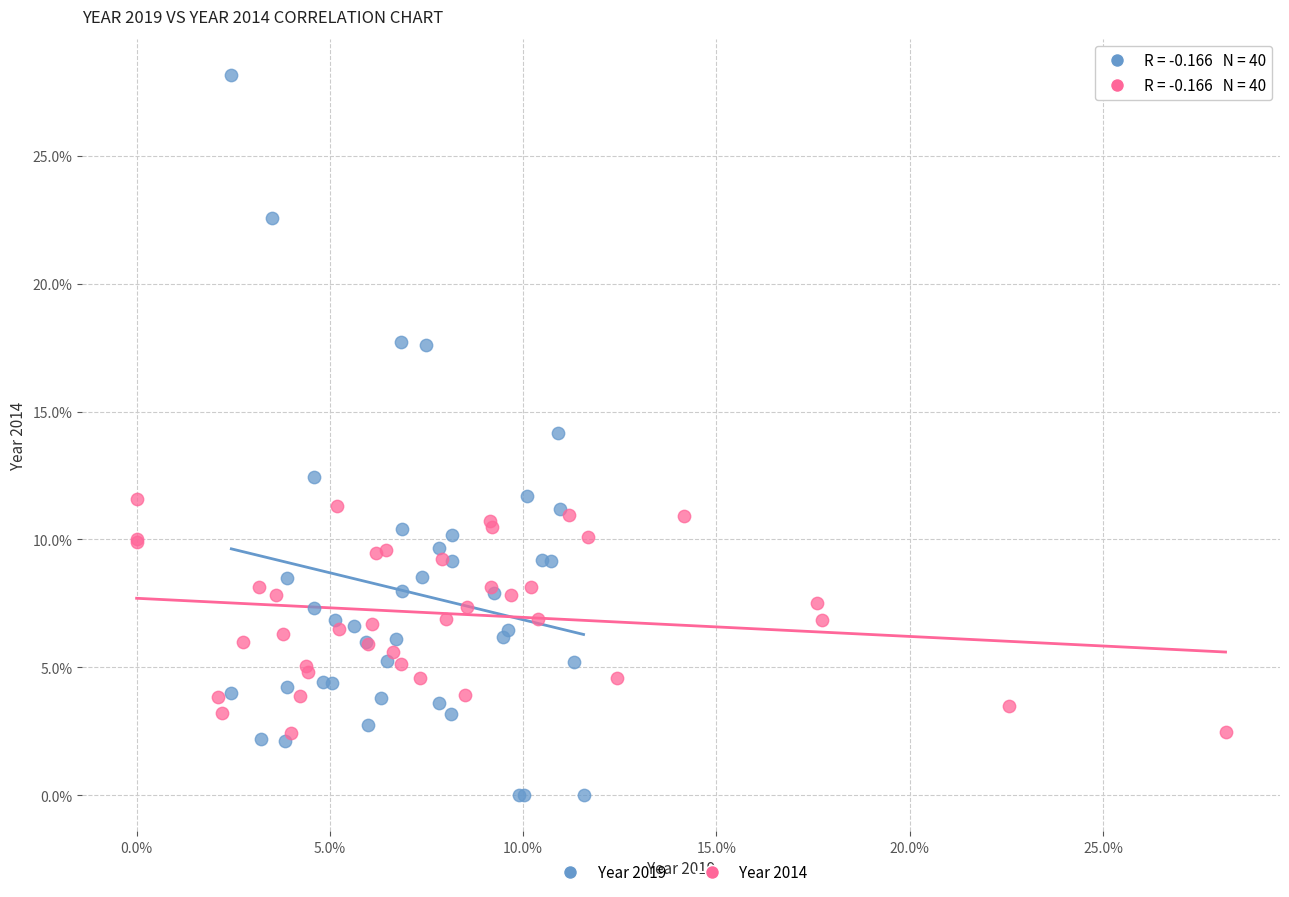

Which series contains the highest Y value?

Year 2019